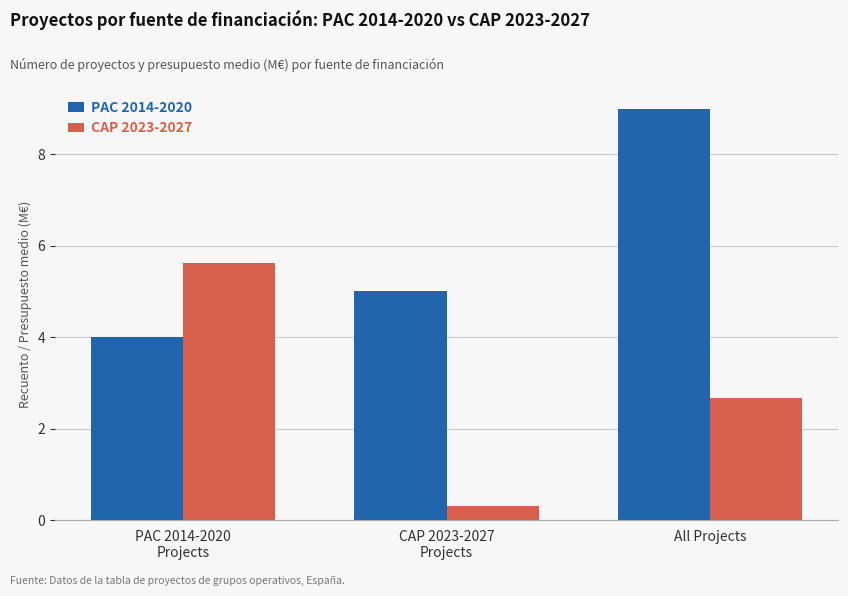

How many distinct data groups are displayed?

2